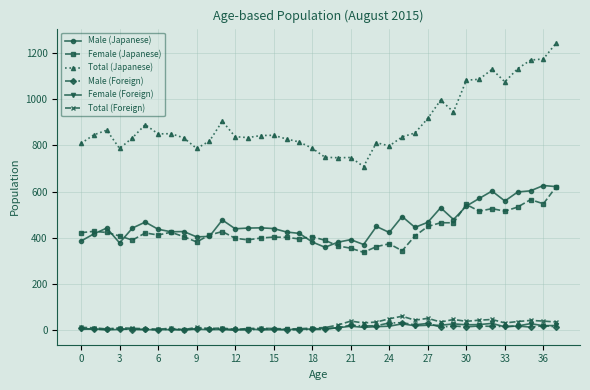

True or false: Female (Japanese) and Male (Japanese) cross at least once.

True